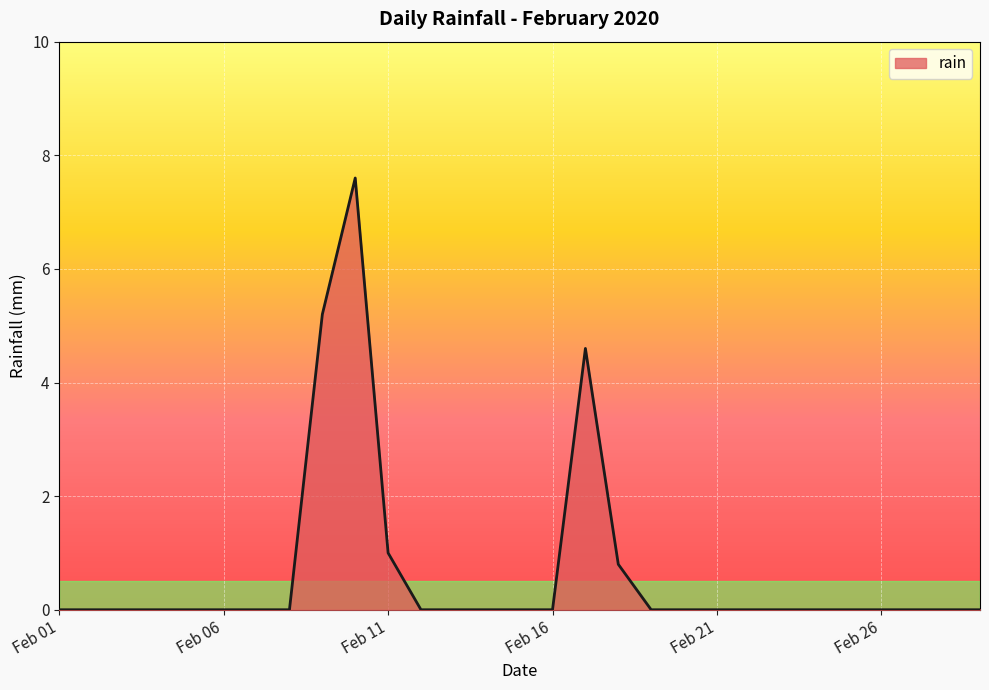

What is the maximum value shown in the chart?

7.6